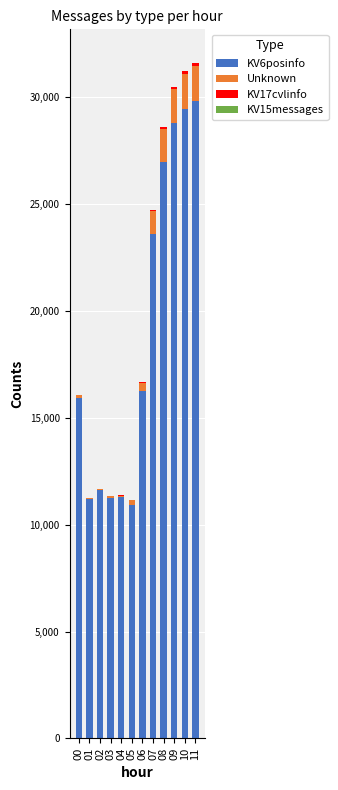

The value of KV6posinfo at 07 is 23628. True or false?

True